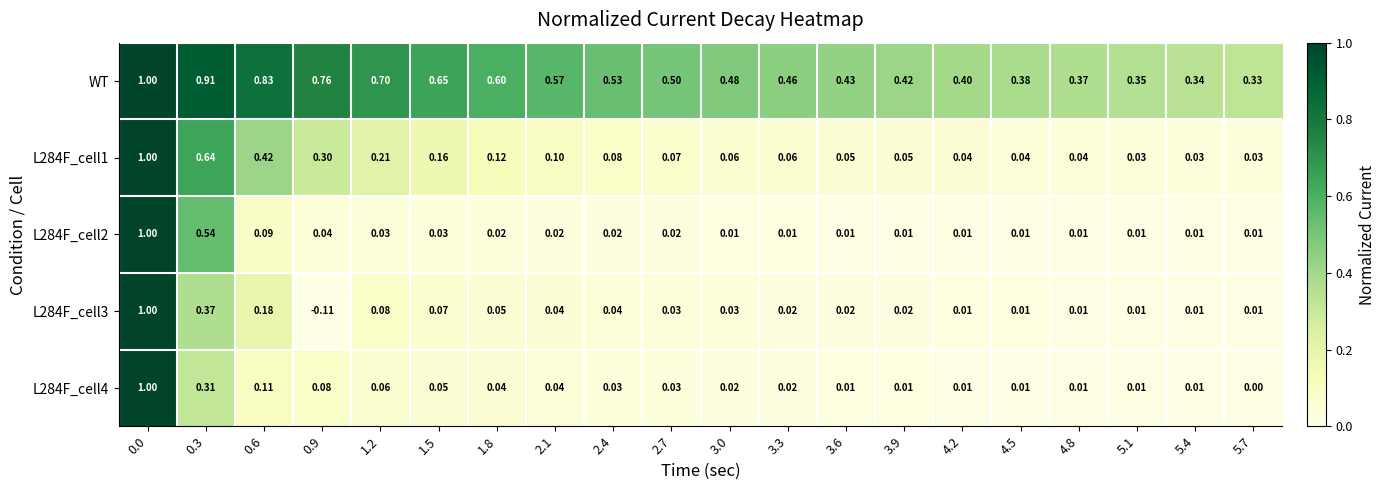

Which series has the largest total across all categories?

WT